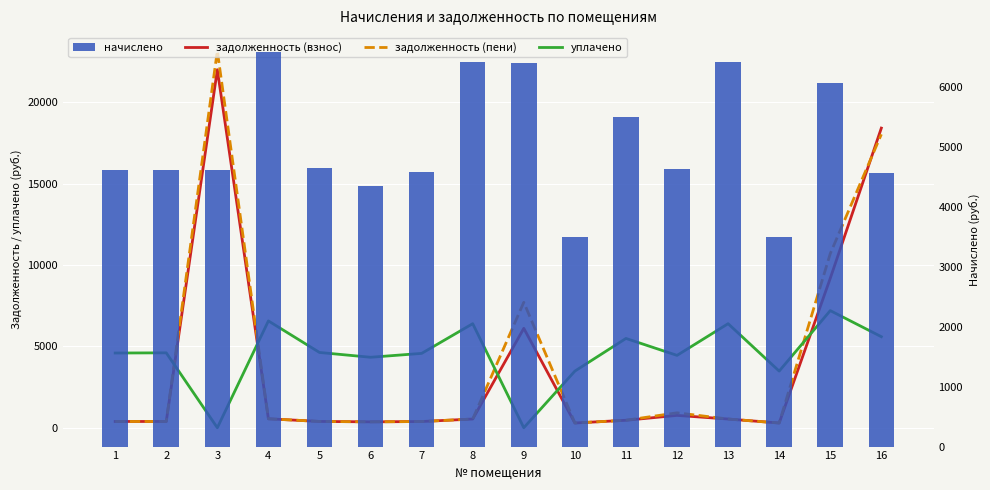

What is the approximate value of задолженность (пени) at 2?

385.3